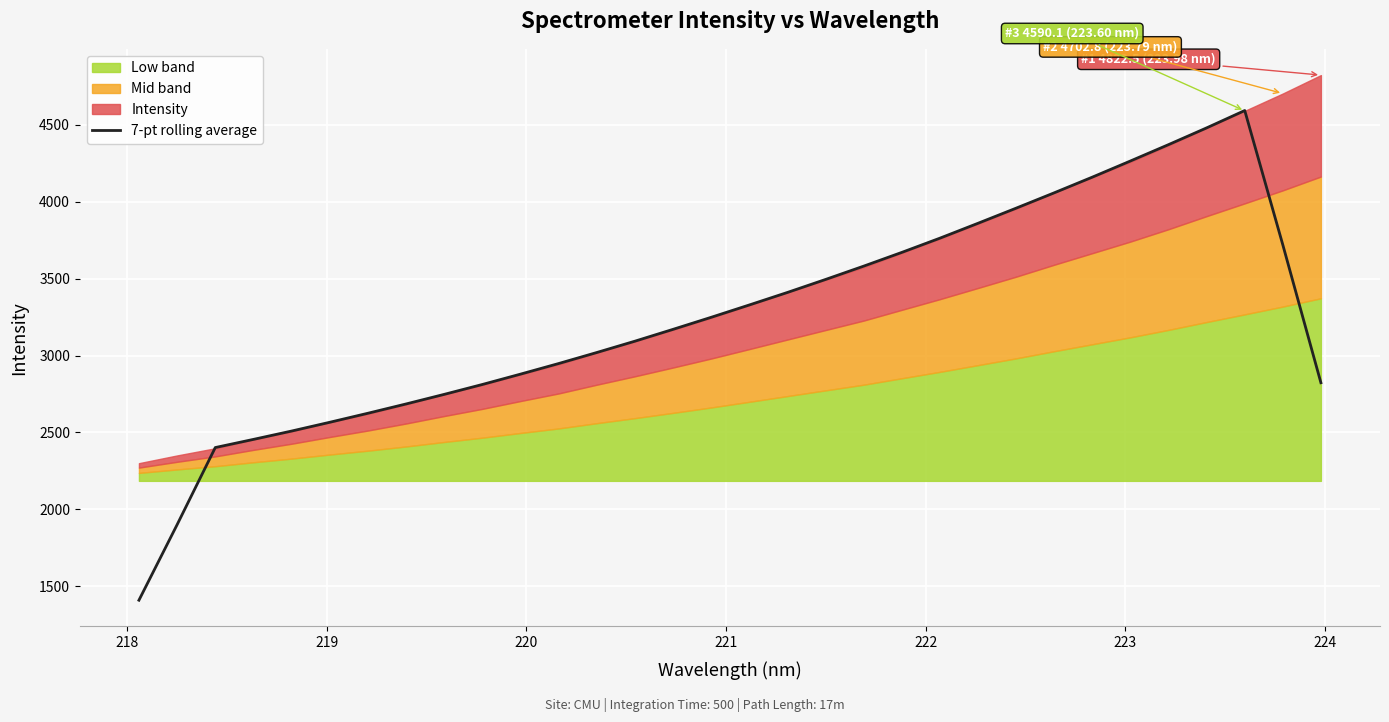

What is the minimum value for 7-pt rolling average?

1409.6